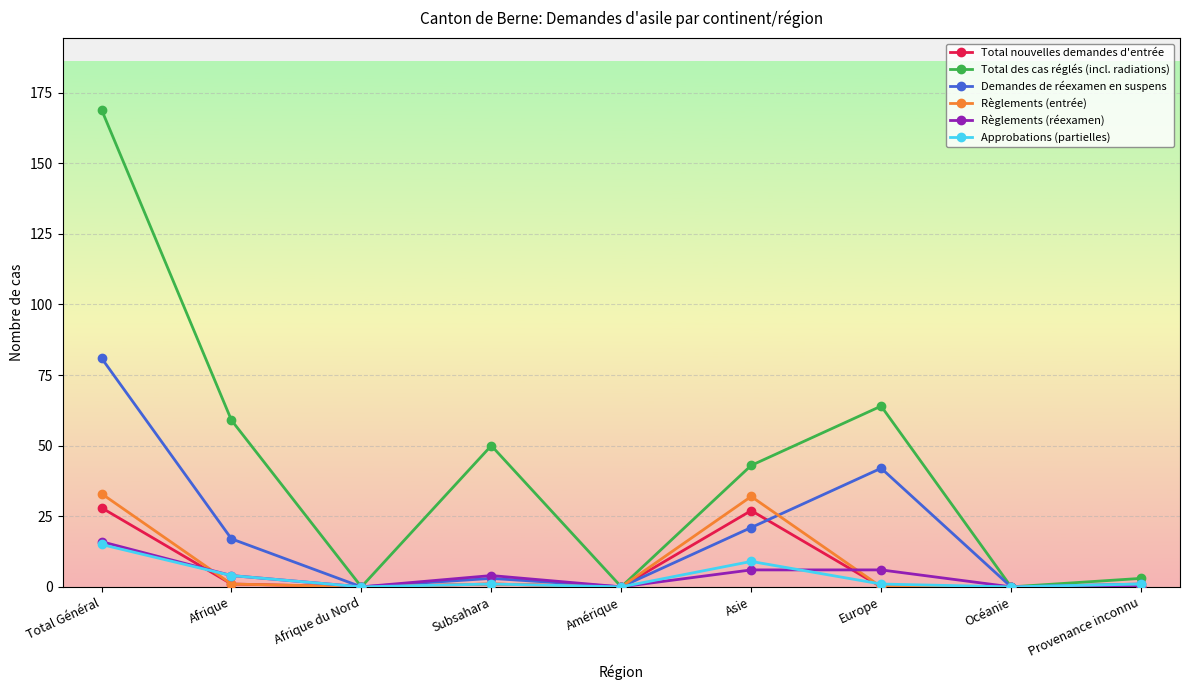

What is the maximum value shown in the chart?

169